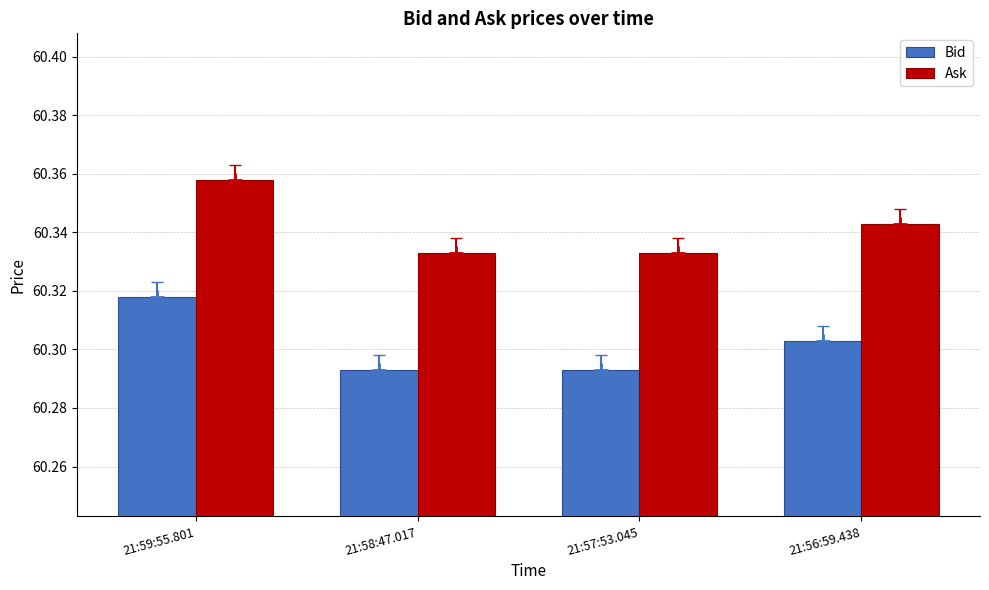

Count the Ask values in the range 60 to 61.

4